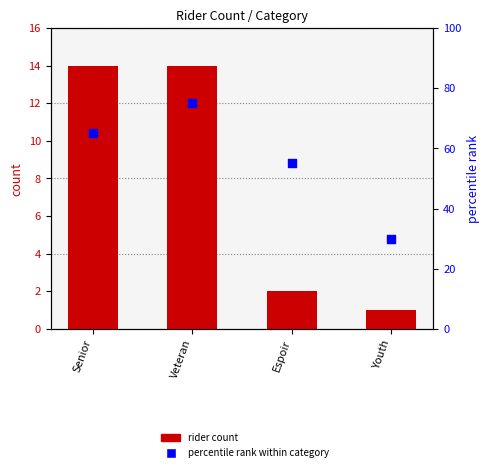

Which series has the largest total across all categories?

percentile rank within category